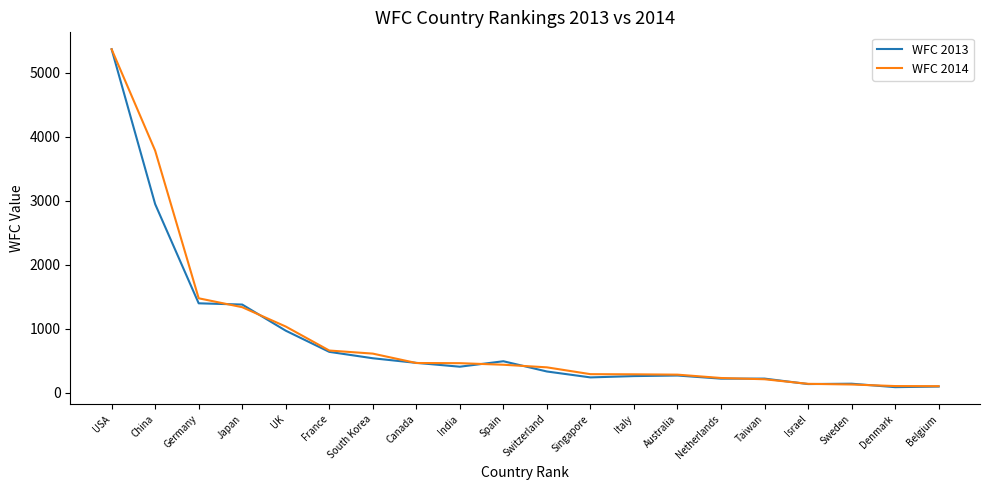

What is the average value of the WFC 2013 series?

832.6